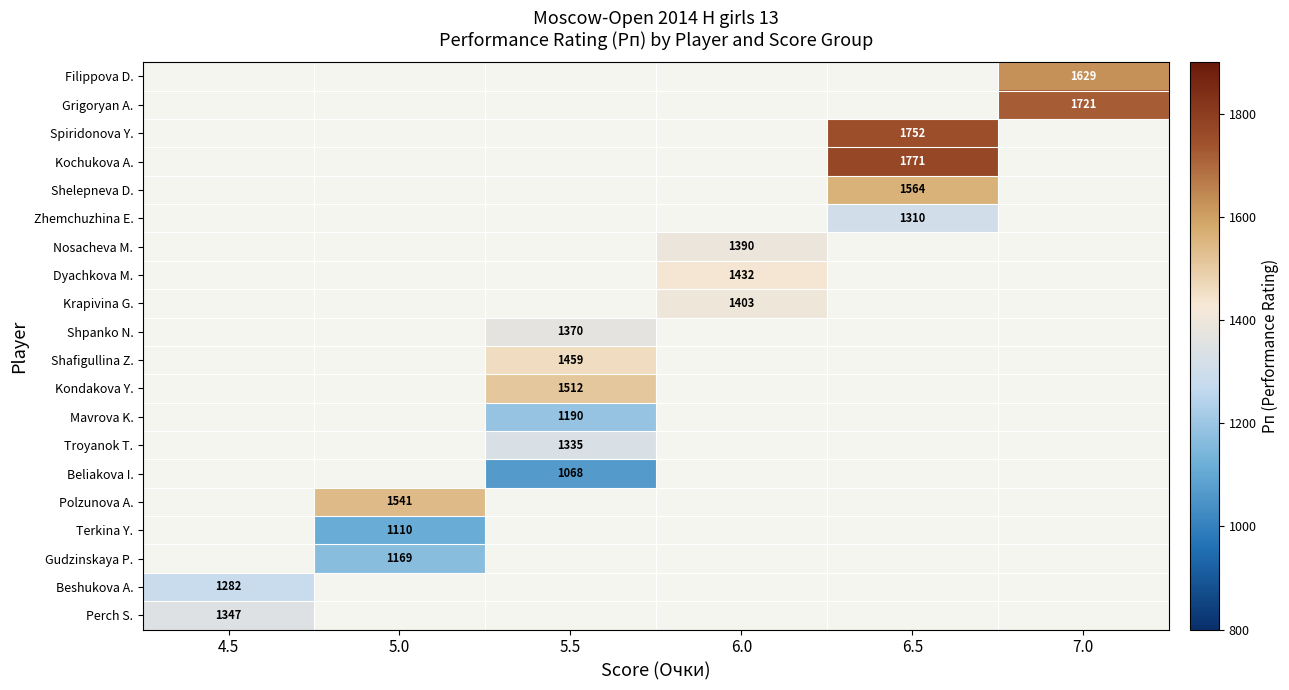

True or false: Troyanok T. has a value of 1335 at 5.5.

True